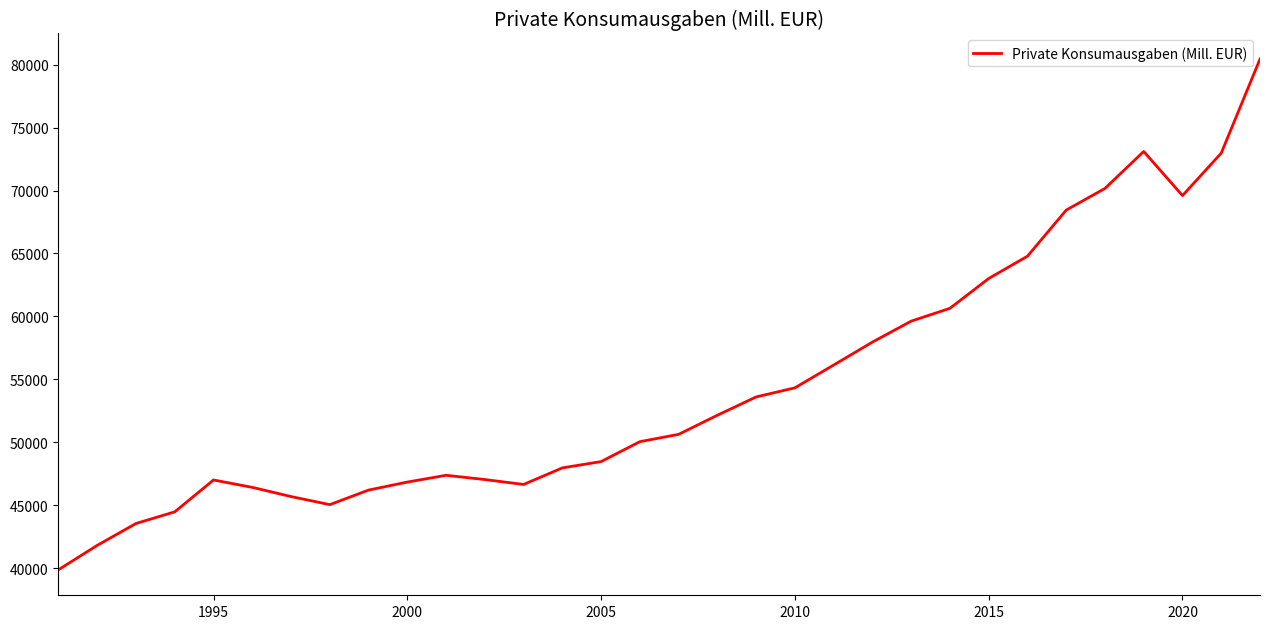

What is the greatest value displayed?

80451.8